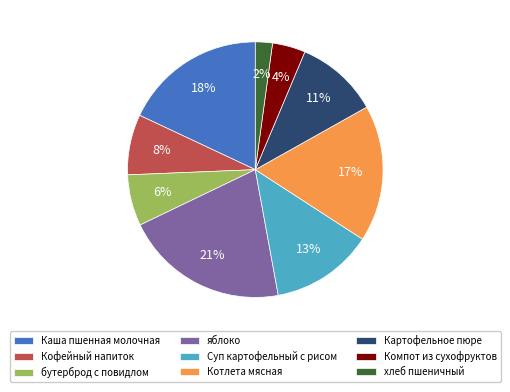

Does Суп картофельный с рисом account for over 50% of the chart?

No